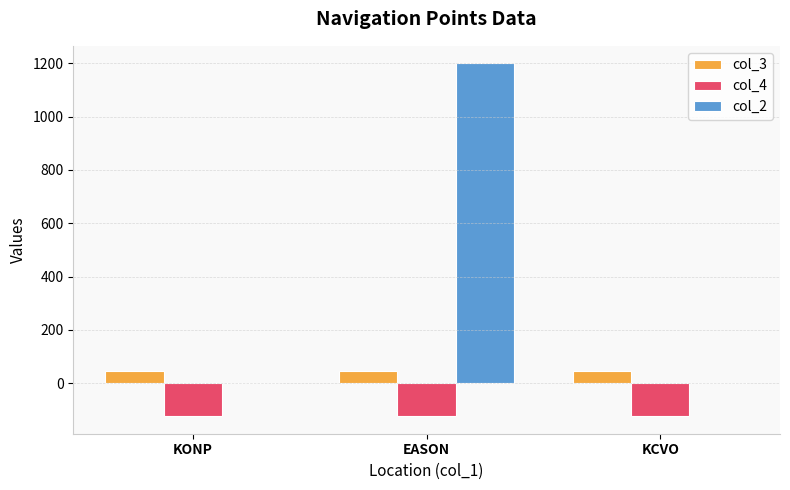

What is the average value of the col_2 series?

400.0